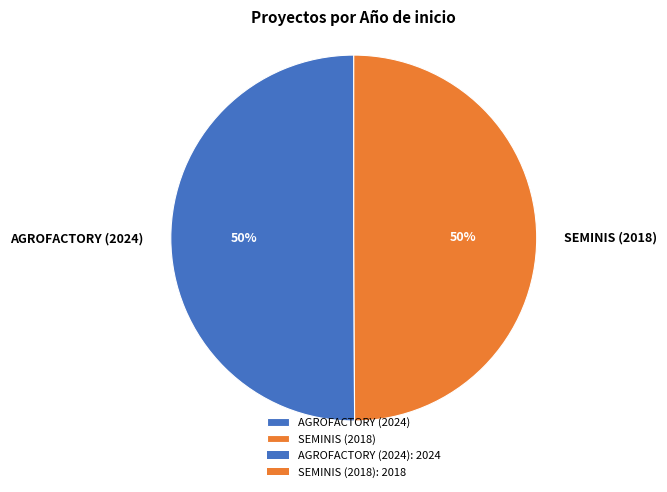

To the nearest percent, what is the combined percentage of SEMINIS (2018) and AGROFACTORY (2024)?

100%